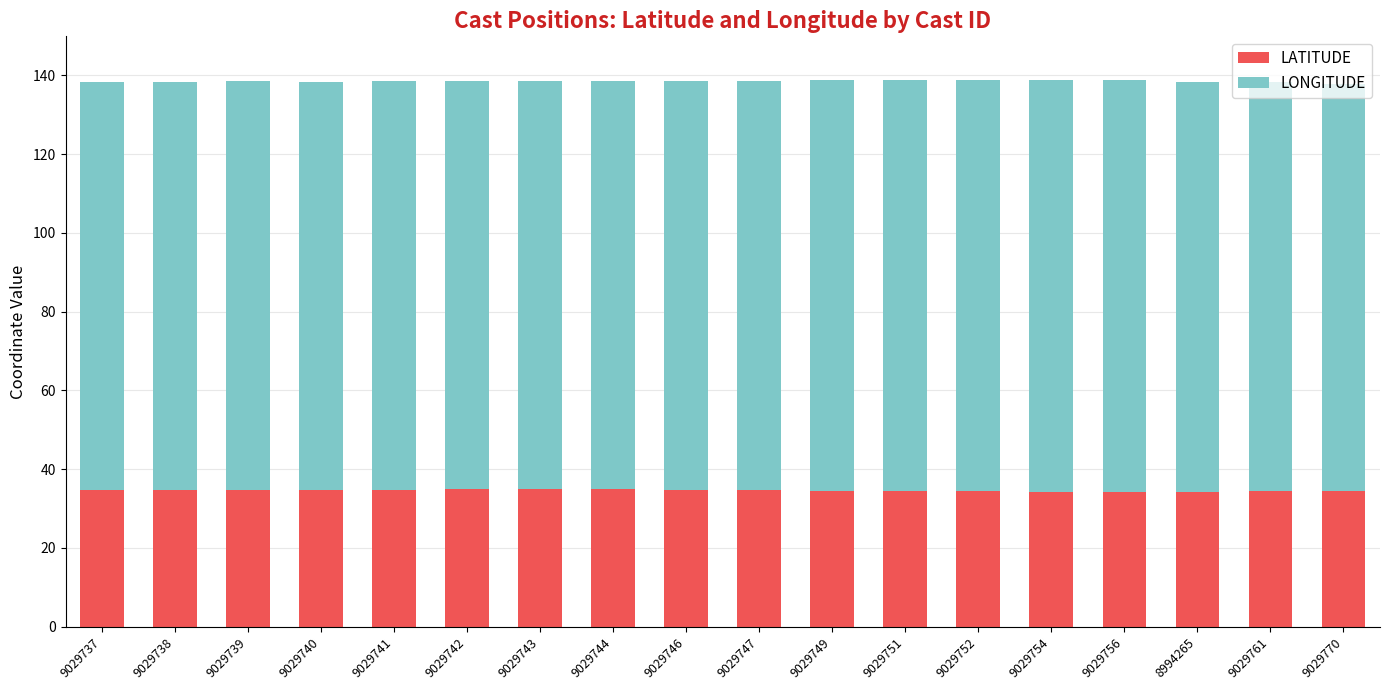

What is the total value across all series at 9029770?

137.8